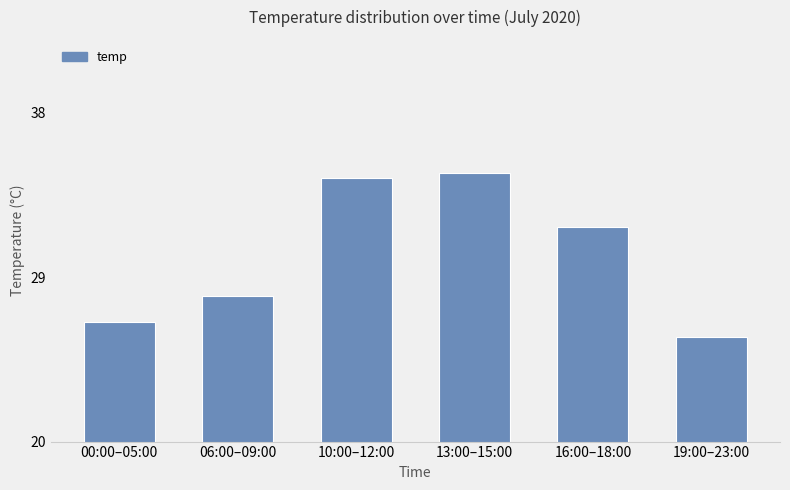

What is the label of the 4th bar from the left?

13:00–15:00